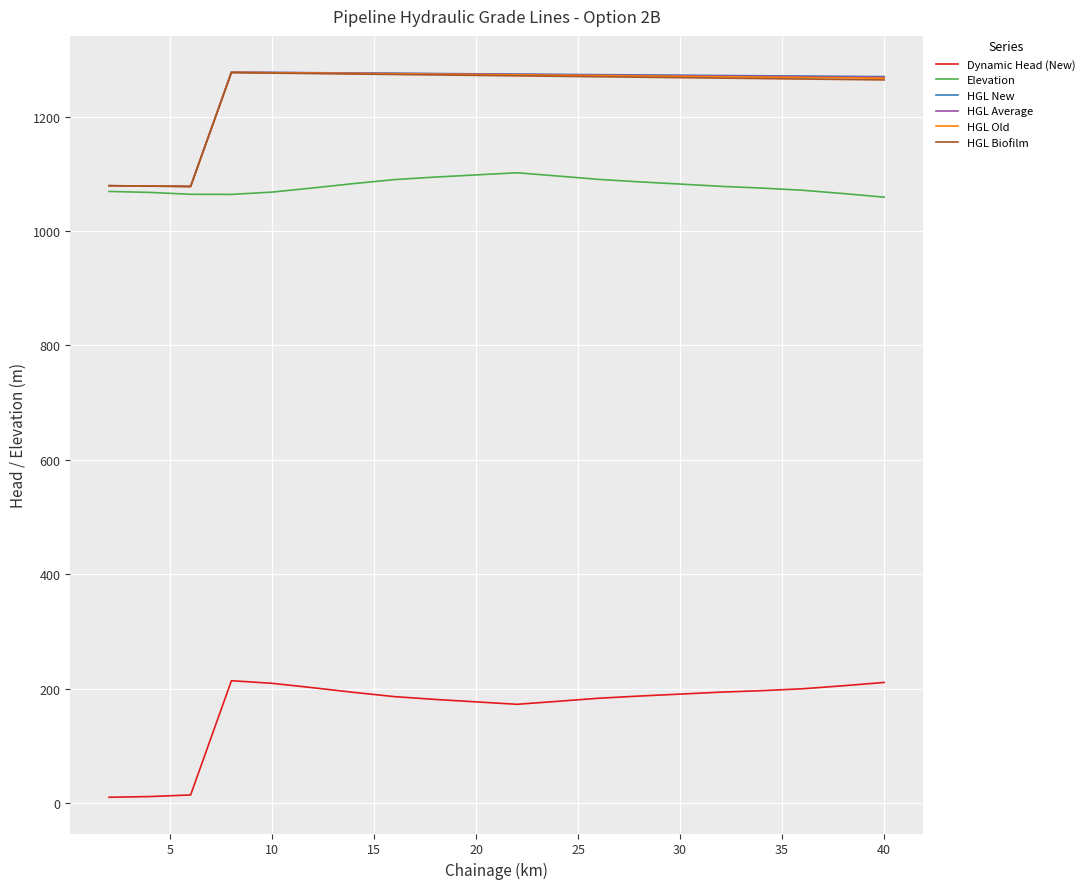

What is the lowest value of the HGL Old series?

1077.8